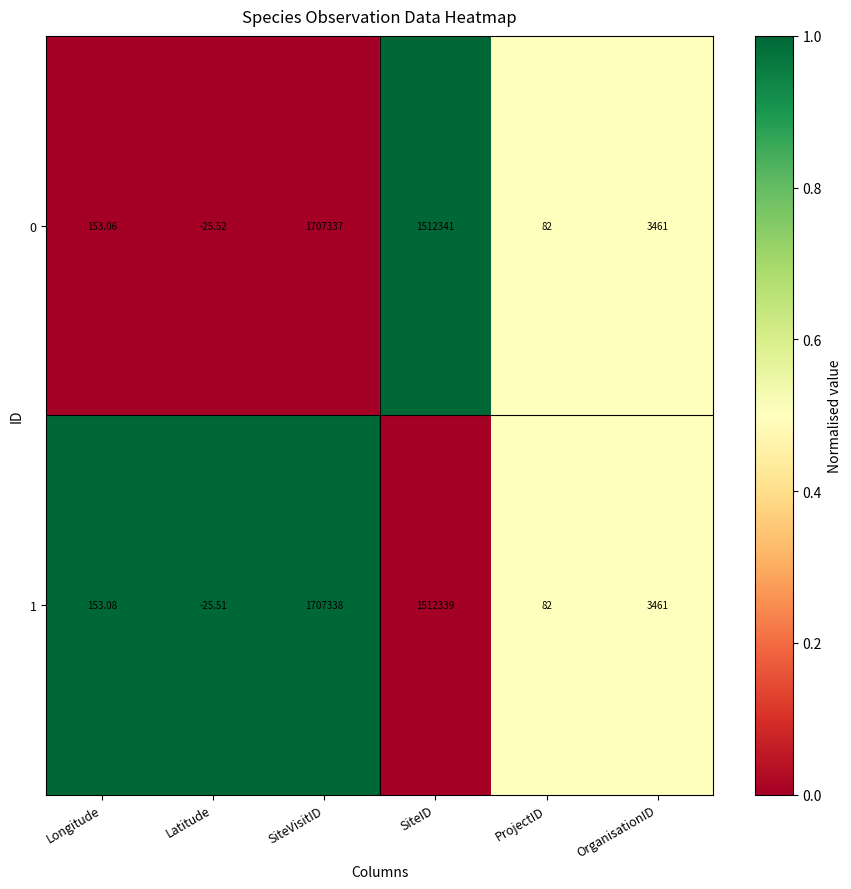

Between SiteVisitID and SiteID, which series saw the biggest shift?

1